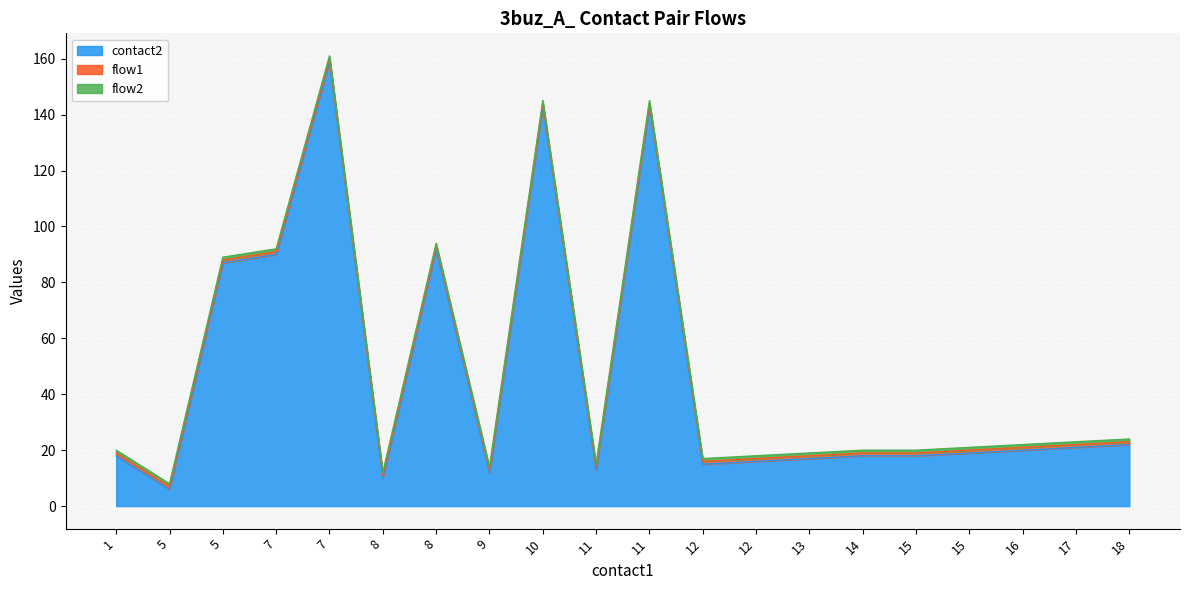

What is the total value across all series at 8?

12